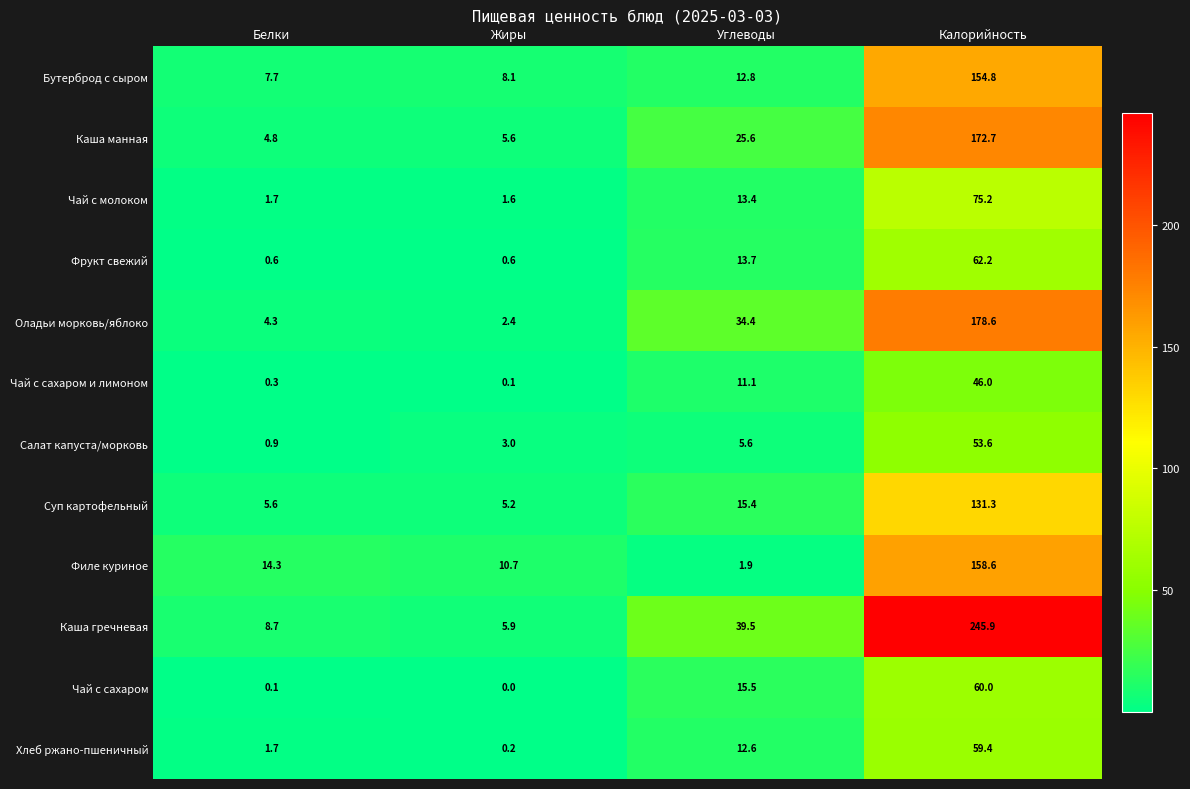

What is the difference between the Чай с молоком values at Жиры and Калорийность?

73.6